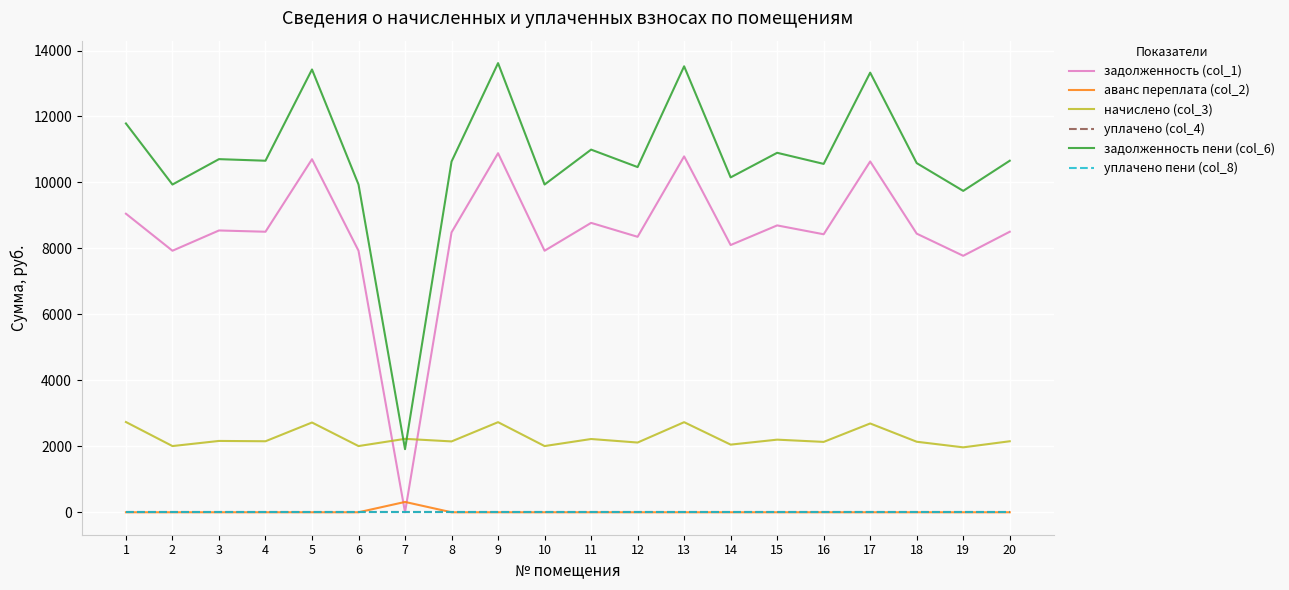

Does the chart have visible grid lines?

Yes